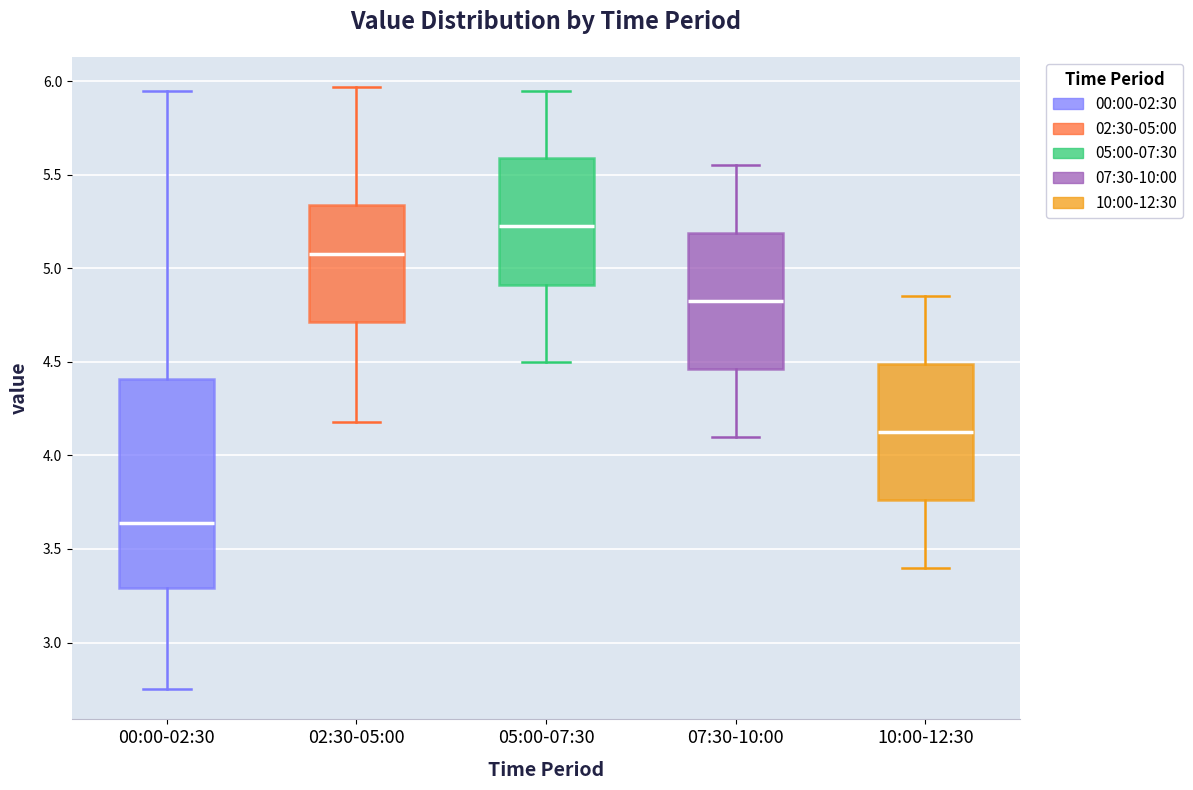

Reading left to right, read every box against the y-axis: the position of its median line, the range the box covers, and the ends of its whiskers. The values are not printed on the chart, so give them approximately, as read against the axis.

00:00-02:30: median 3.65, box 3.30 to 4.40, whiskers 2.75 to 5.95
02:30-05:00: median 5.10, box 4.70 to 5.35, whiskers 4.20 to 5.95
05:00-07:30: median 5.25, box 4.90 to 5.60, whiskers 4.50 to 5.95
07:30-10:00: median 4.85, box 4.45 to 5.20, whiskers 4.10 to 5.55
10:00-12:30: median 4.15, box 3.75 to 4.50, whiskers 3.40 to 4.85